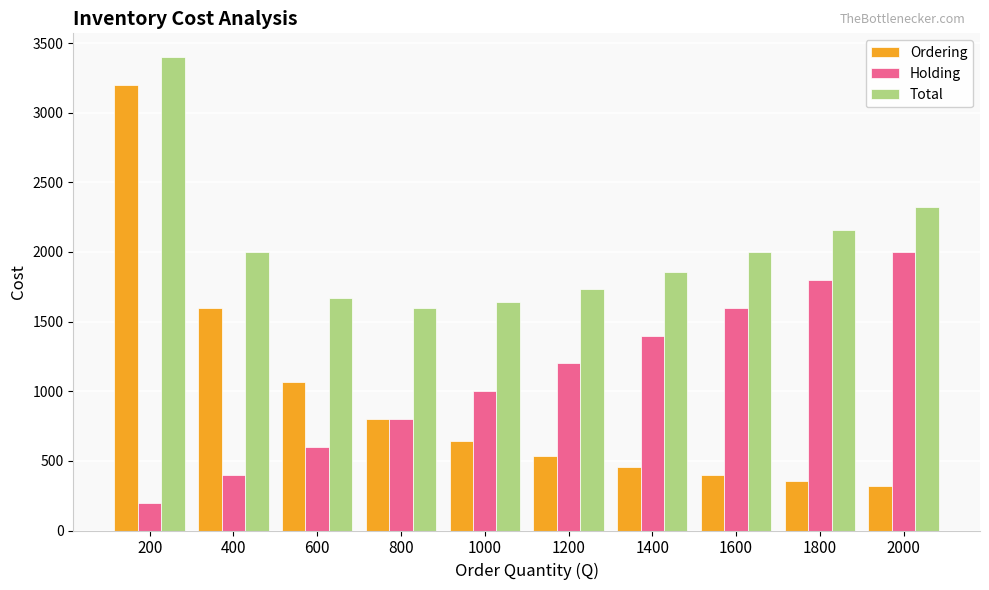

Does the chart contain any negative values?

No